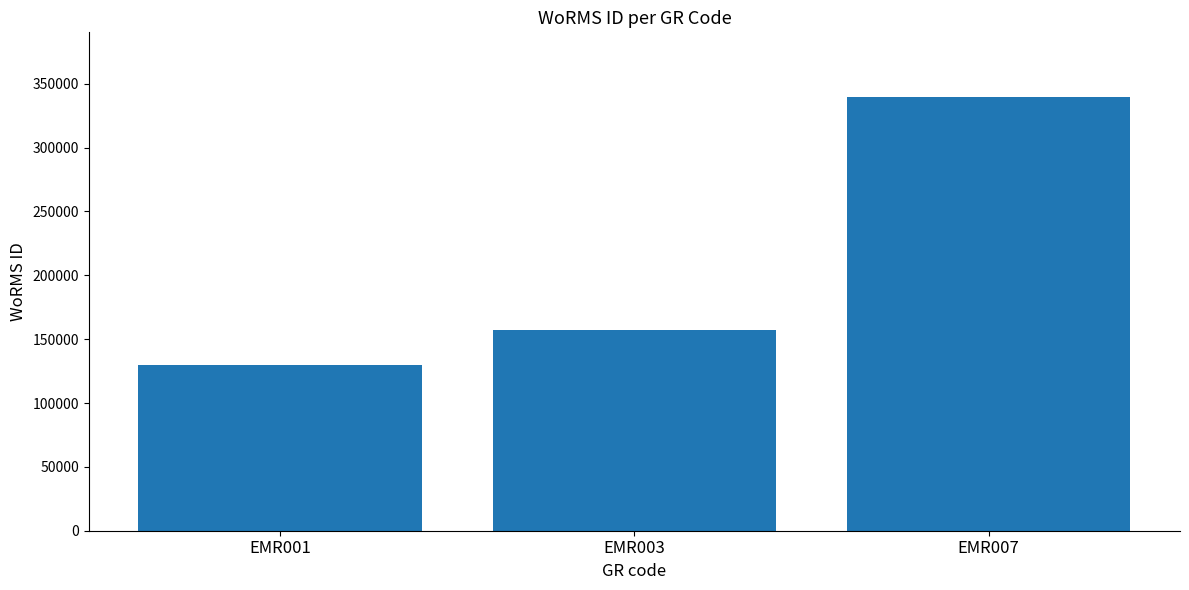

True or false: the data shows 76557 at EMR001.

False